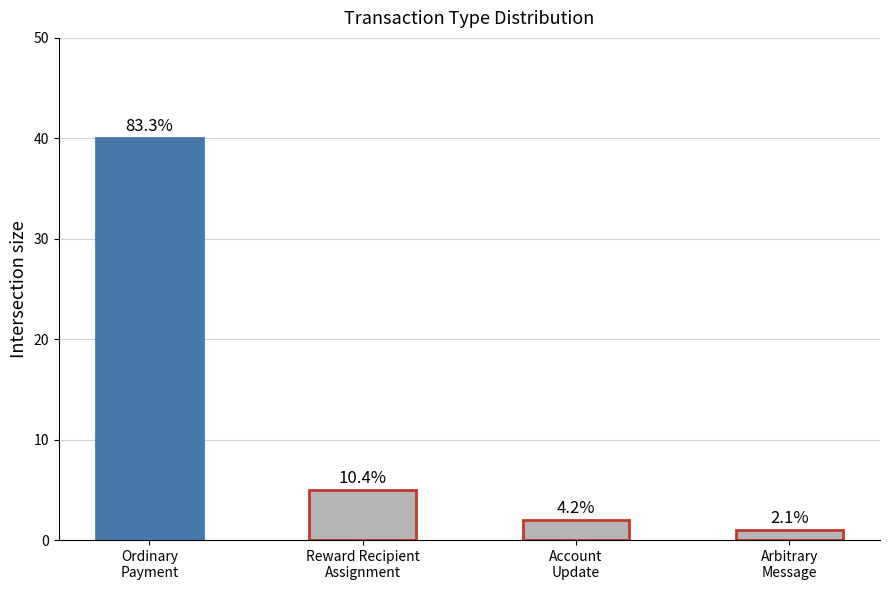

Which has a higher value, Account
Update or Ordinary
Payment?

Ordinary
Payment